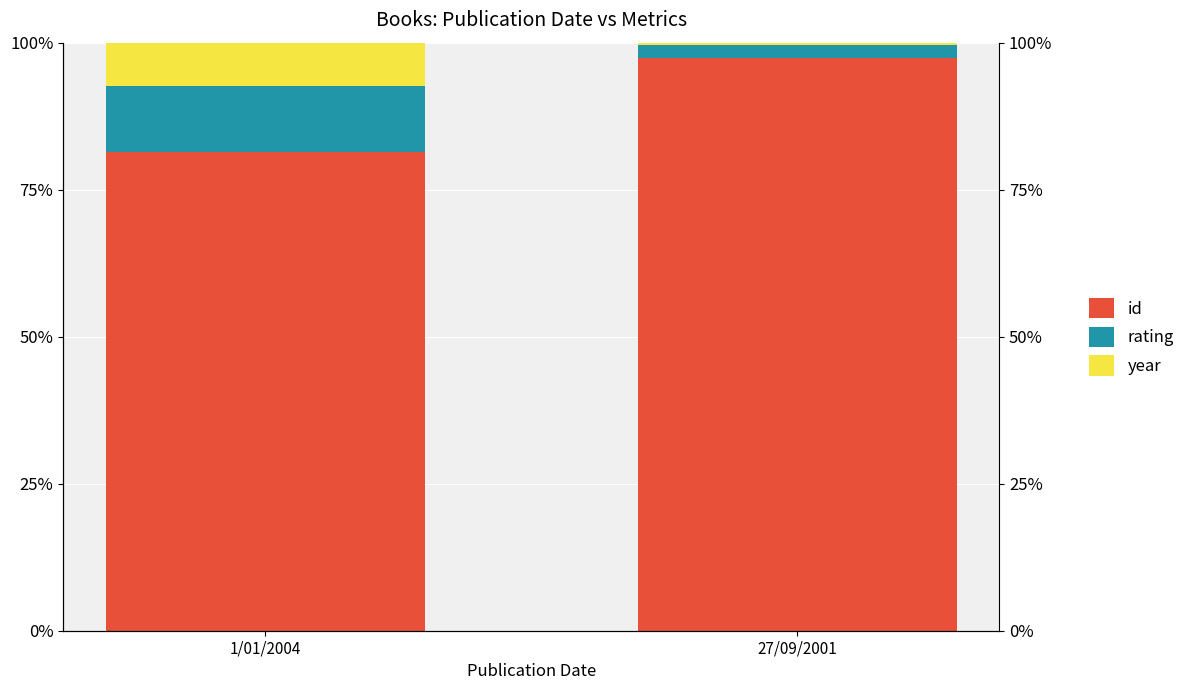

What is the approximate value of rating at 1/01/2004?

11.1